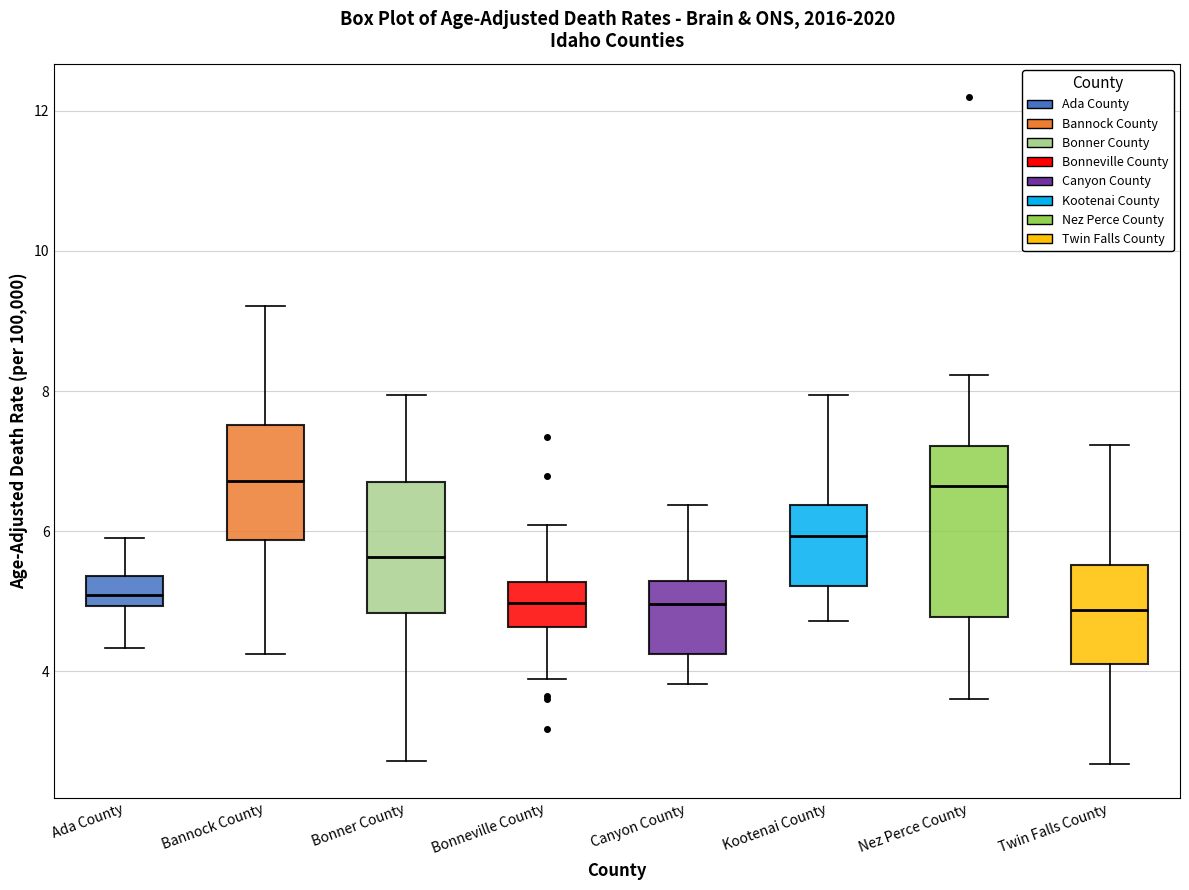

Reading left to right, read every box against the y-axis: the position of its median line, the range the box covers, and the ends of its whiskers. The values are not printed on the chart, so give them approximately, as read against the axis.

Ada County: median 5.0 (inside the box), box 5.0 to 5.4, whiskers 4.4 to 6.0
Bannock County: median 6.8, box 5.8 to 7.6, whiskers 4.2 to 9.2
Bonner County: median 5.6, box 4.8 to 6.8, whiskers 2.8 to 8.0
Bonneville County: median 5.0, box 4.6 to 5.2, whiskers 3.8 to 6.0
Canyon County: median 5.0, box 4.2 to 5.2, whiskers 3.8 to 6.4
Kootenai County: median 6.0, box 5.2 to 6.4, whiskers 4.8 to 8.0
Nez Perce County: median 6.6, box 4.8 to 7.2, whiskers 3.6 to 8.2
Twin Falls County: median 4.8, box 4.2 to 5.6, whiskers 2.6 to 7.2